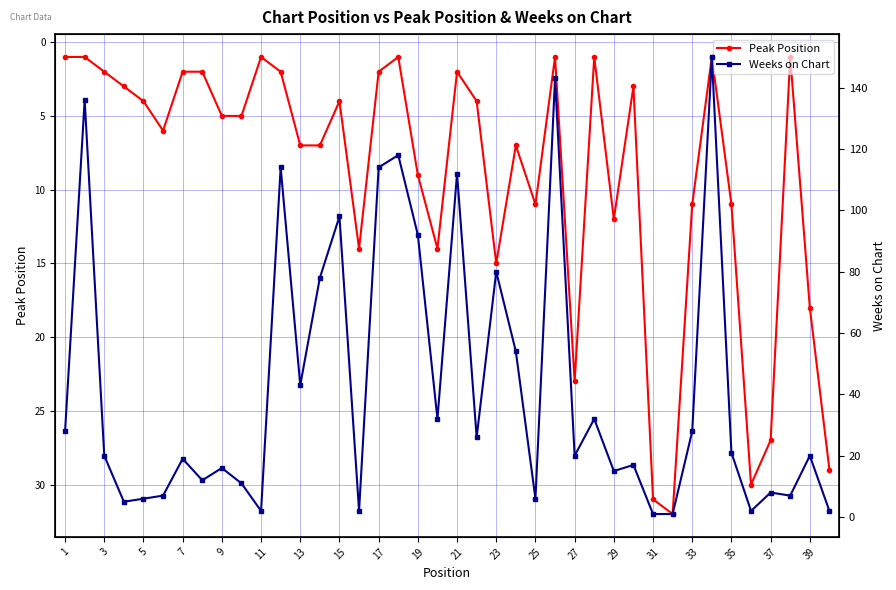

The Peak Position series shows 1 at 1. True or false?

True